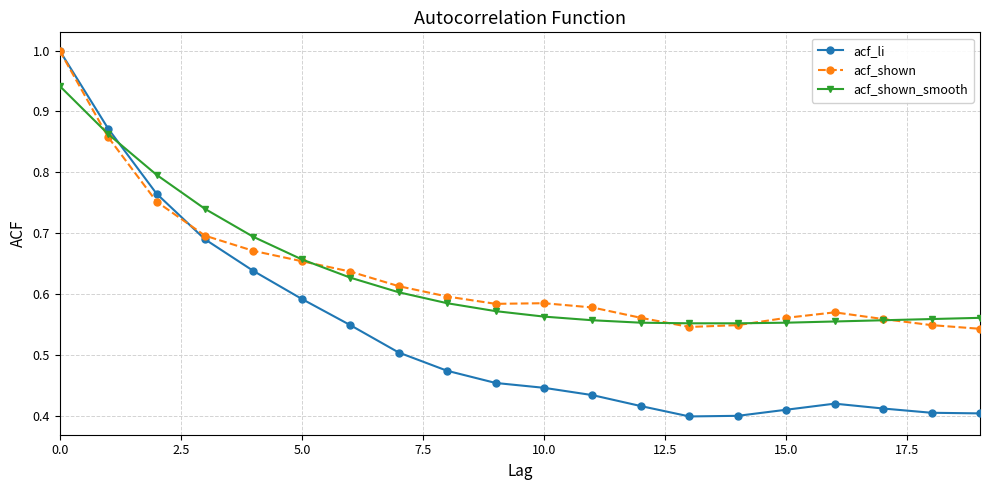

What is the maximum value for acf_shown?

1.0